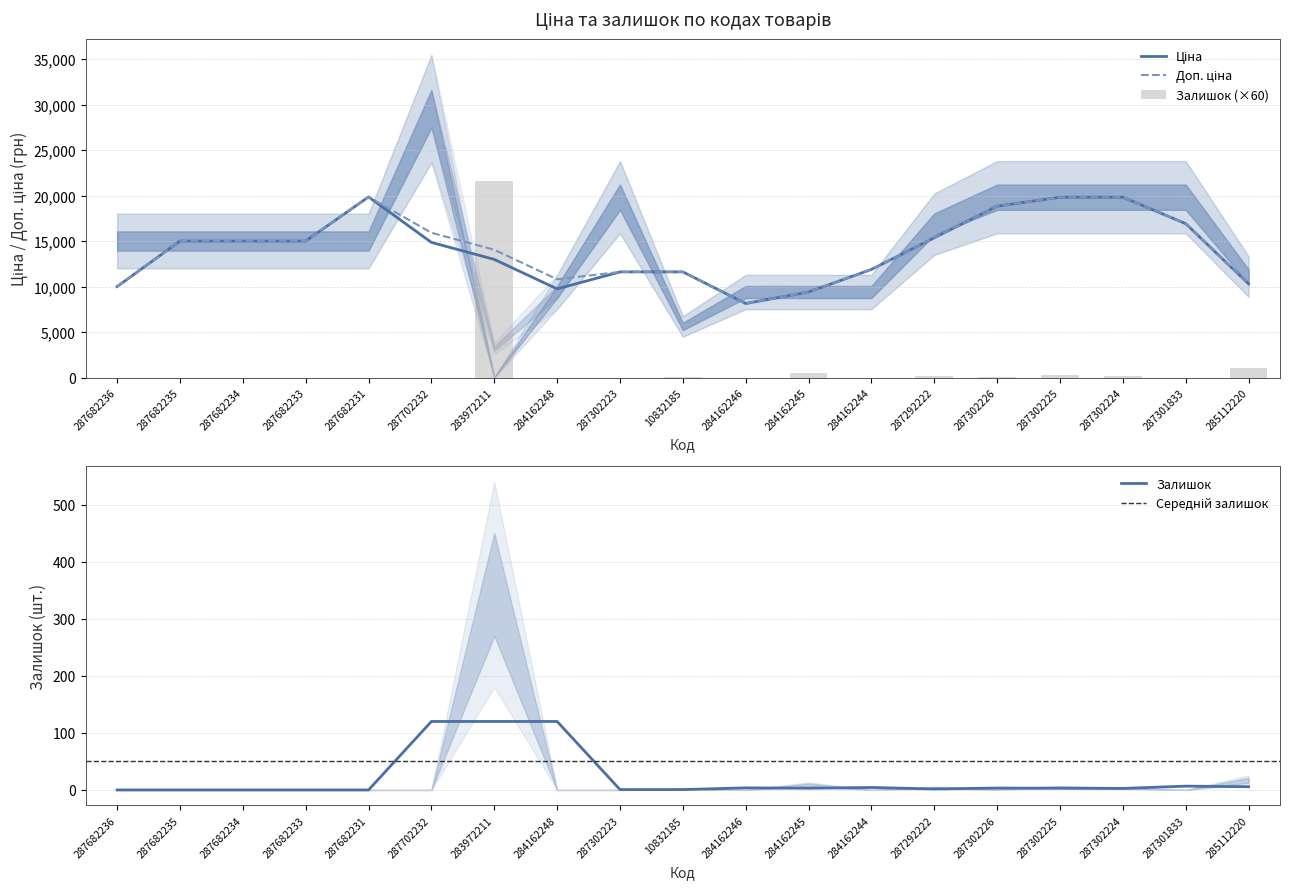

At how many categories does at least one series exceed 21513?

1